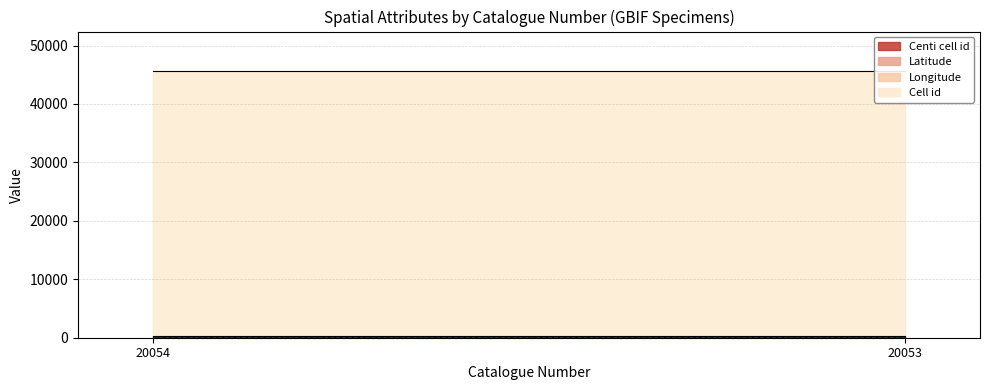

What are all the series names shown in the legend?

Latitude, Longitude, Cell id, Centi cell id